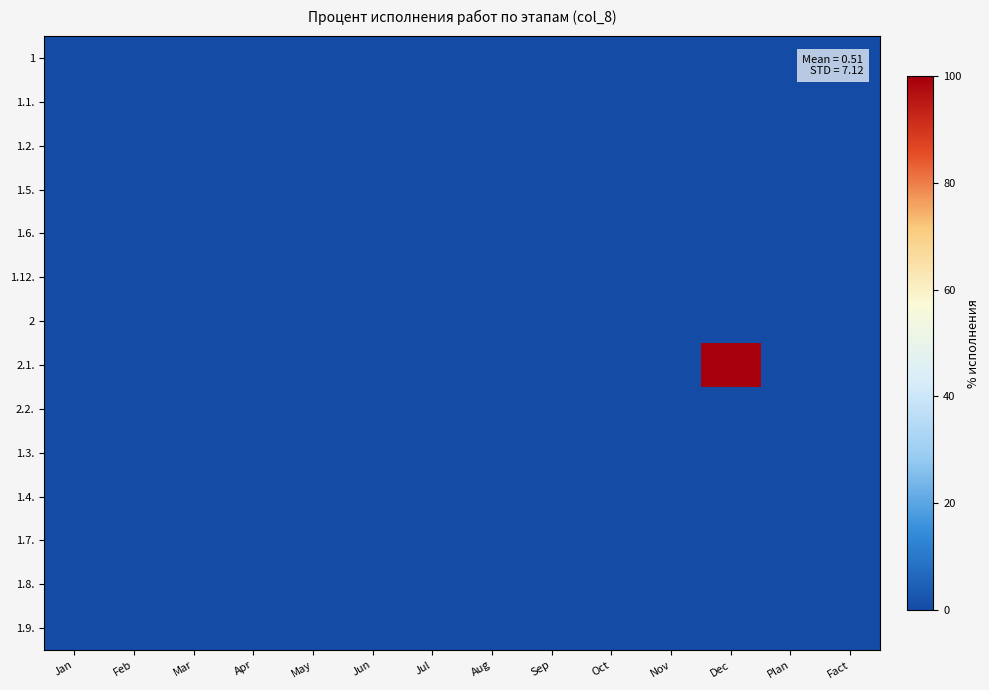

At which category is the sum across all series the highest?

Dec